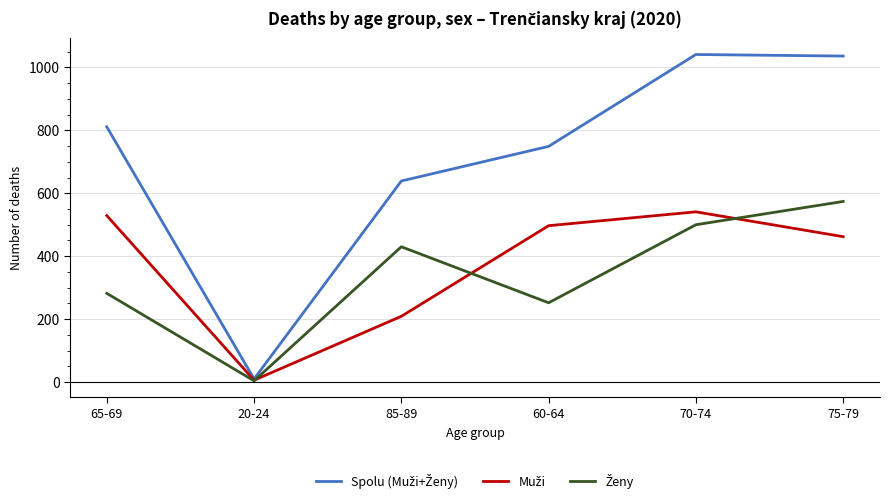

What is the spread (max minus min) of values at 85-89?

430